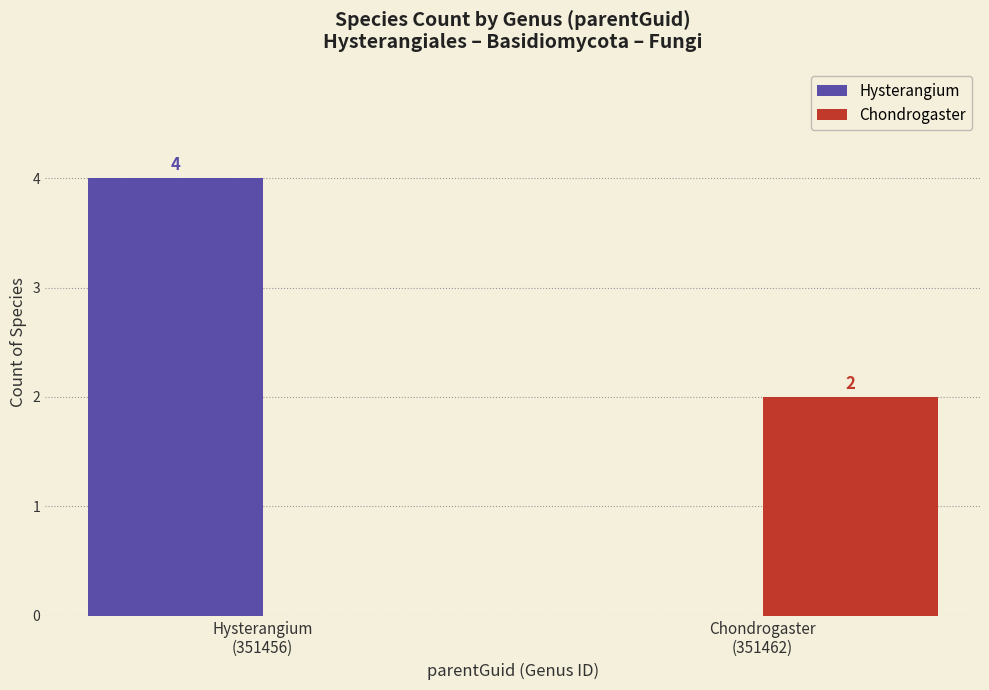

Are the bars grouped side by side (vs. stacked)?

Yes